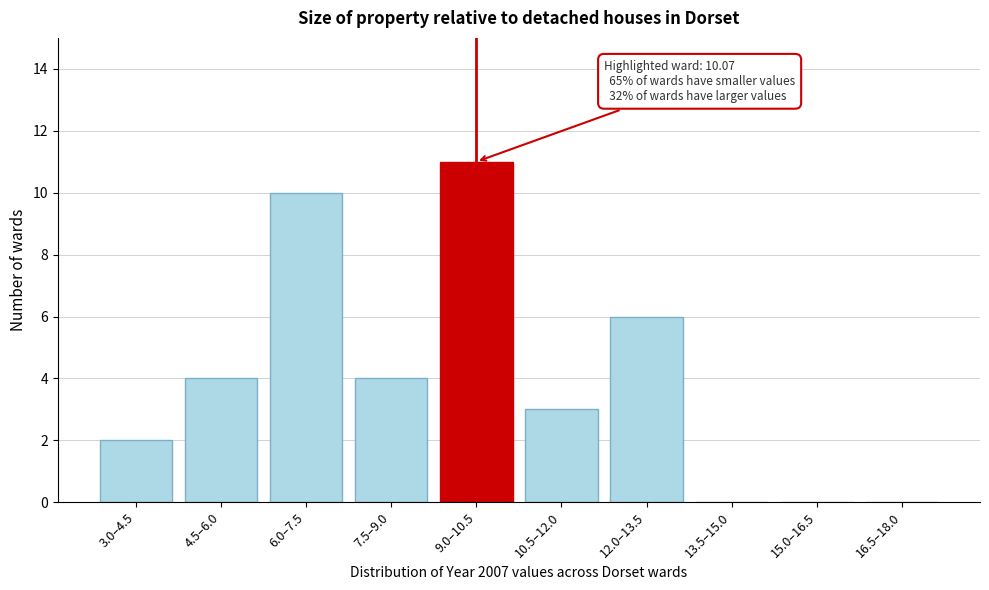

Reading right to left, extract all data points from this chart.

16.5–18.0=0	15.0–16.5=0	13.5–15.0=0	12.0–13.5=6	10.5–12.0=3	9.0–10.5=11	7.5–9.0=4	6.0–7.5=10	4.5–6.0=4	3.0–4.5=2